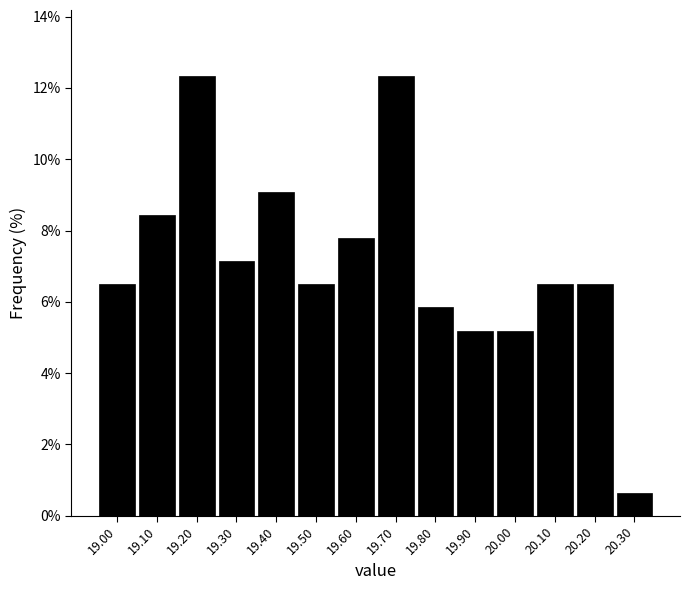

How tall is the bar that spans 18.95 to 19.05 on the x-axis? The values are not printed on the chart, so give them approximately, as read against the axis.

6.4